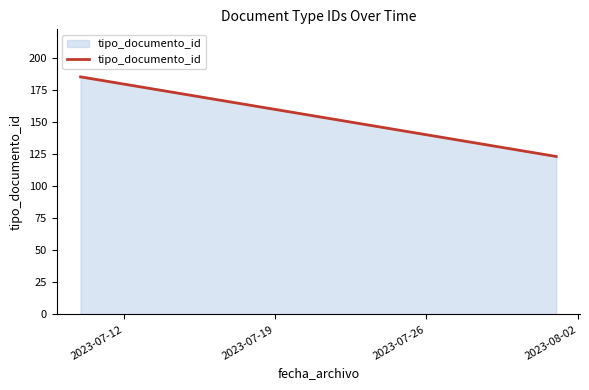

What is the sum of all values?

308